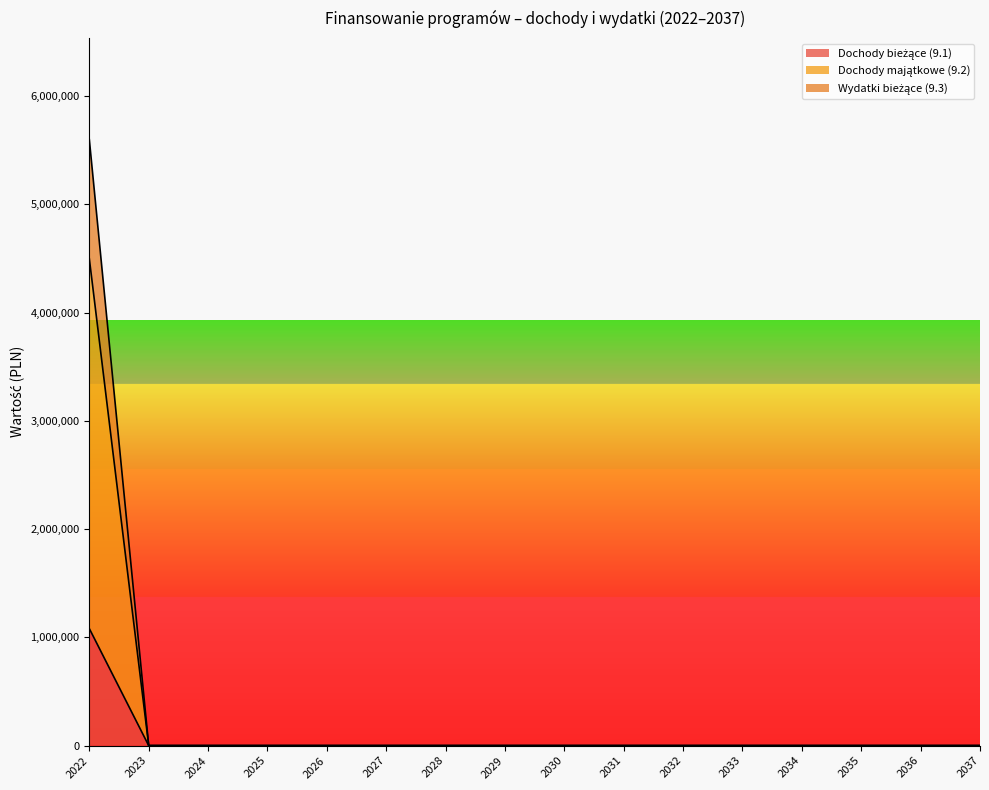

At which label is Wydatki bieżące (9.3) closest to 2798665?

2022